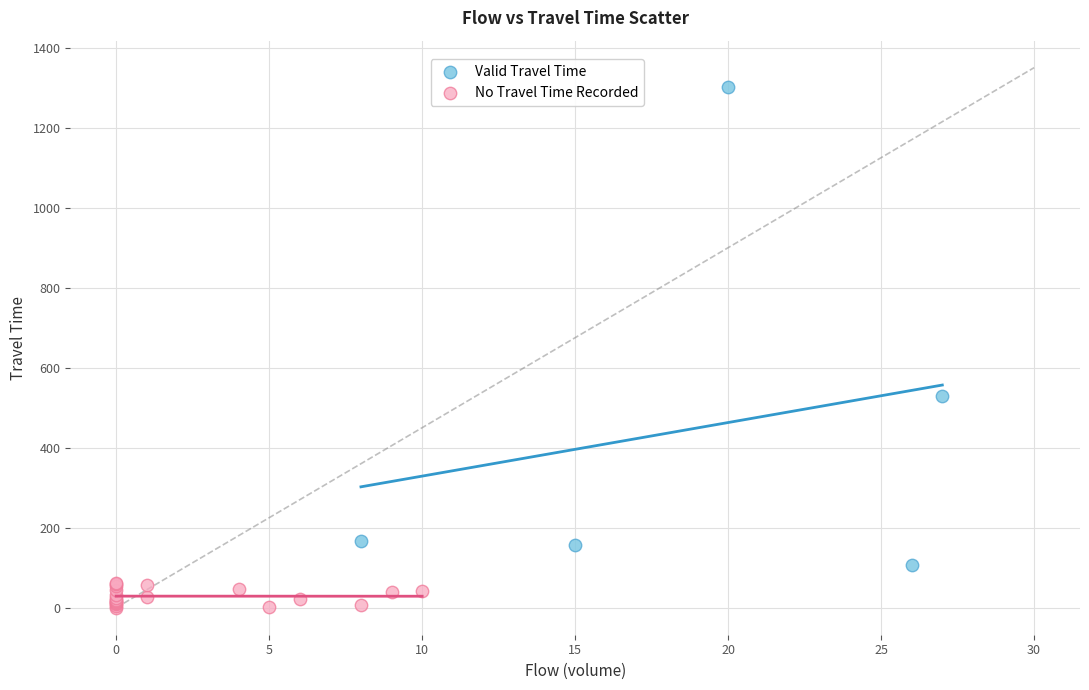

Which series has the widest spread of Y values?

Valid Travel Time